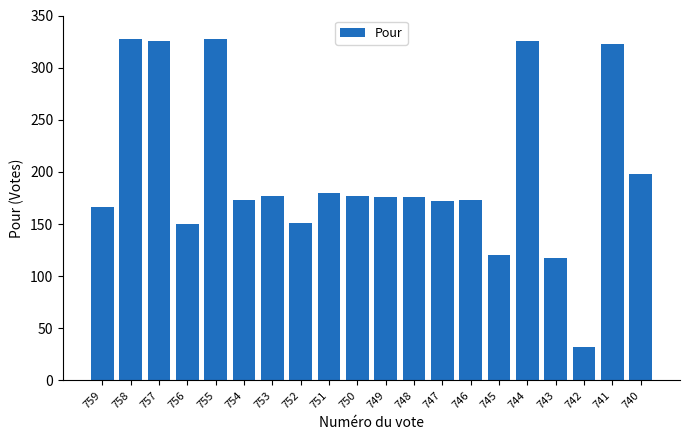

What is the change in value from 754 to 742?

-141